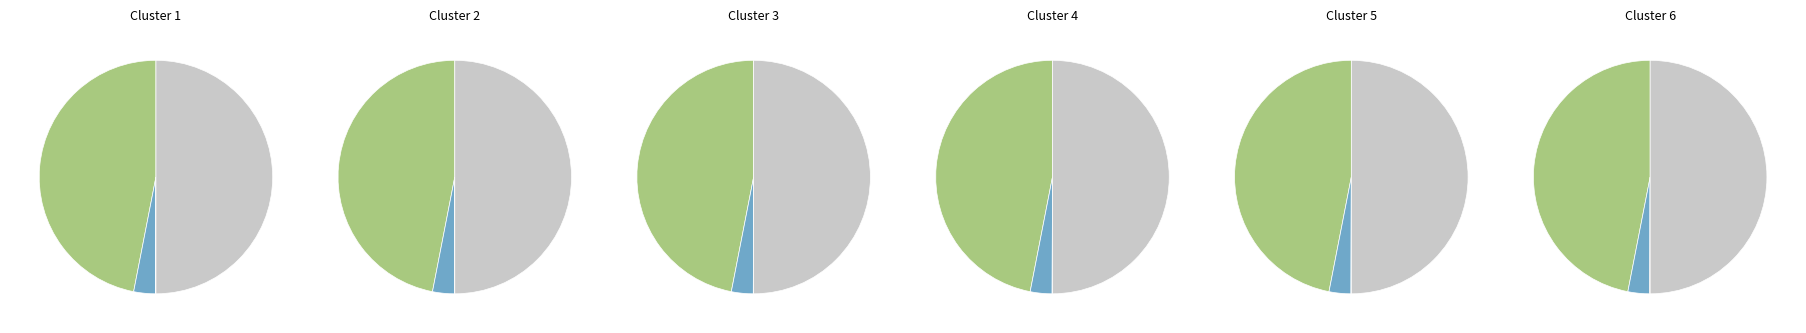

What portion of the pie excludes в т.ч. взносов?

94.3%